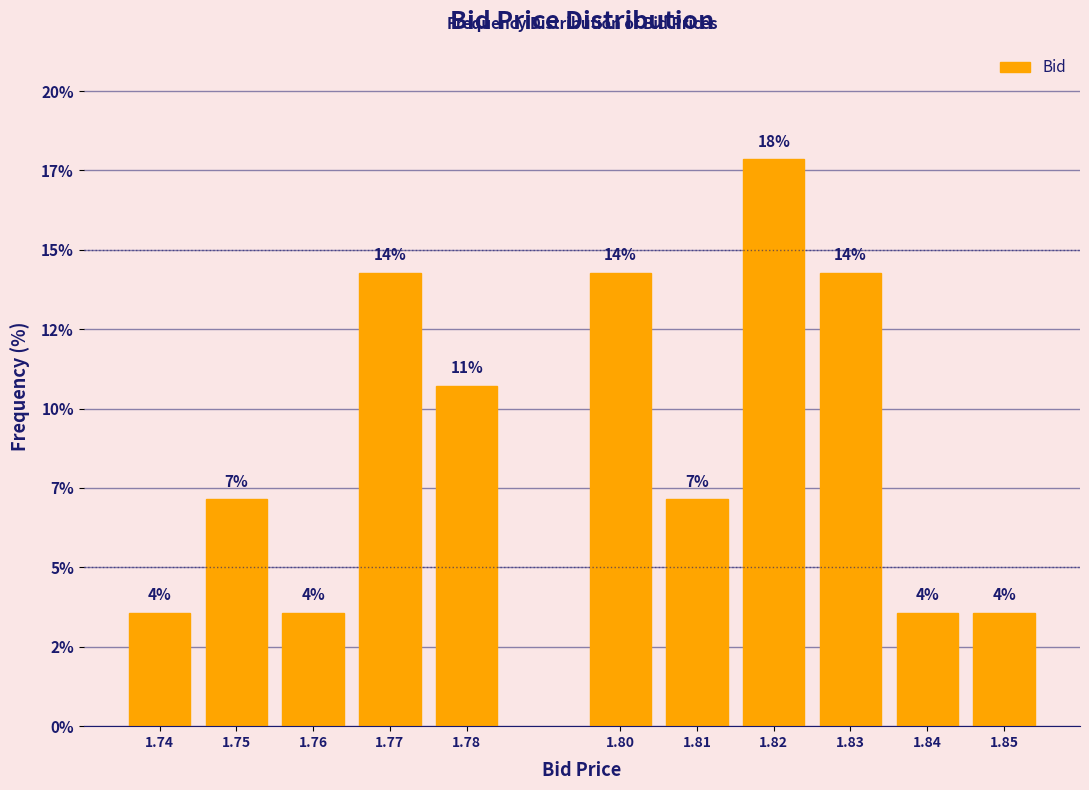

Are the bars horizontal?

No